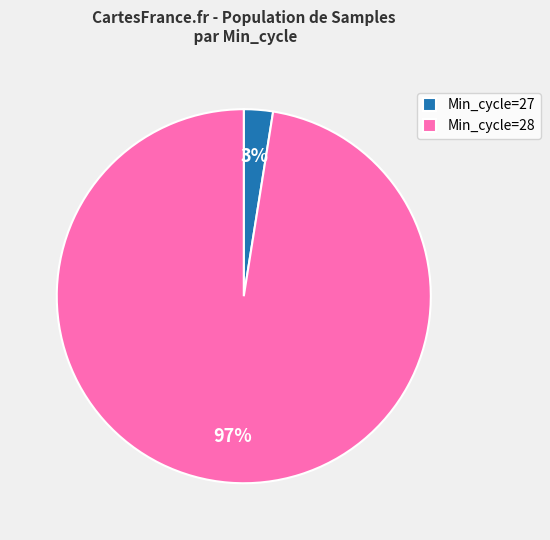

How many slices are in this pie chart?

2